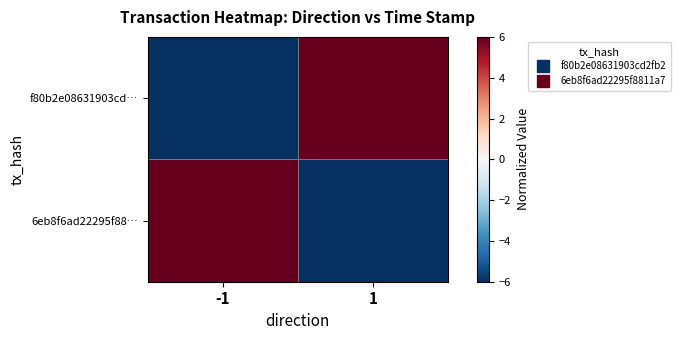

How many series are shown in this chart?

2